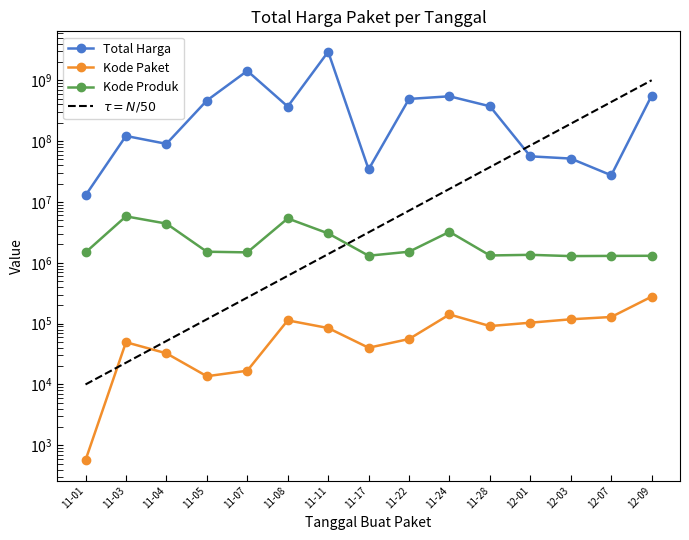

What is the smallest value displayed?

570